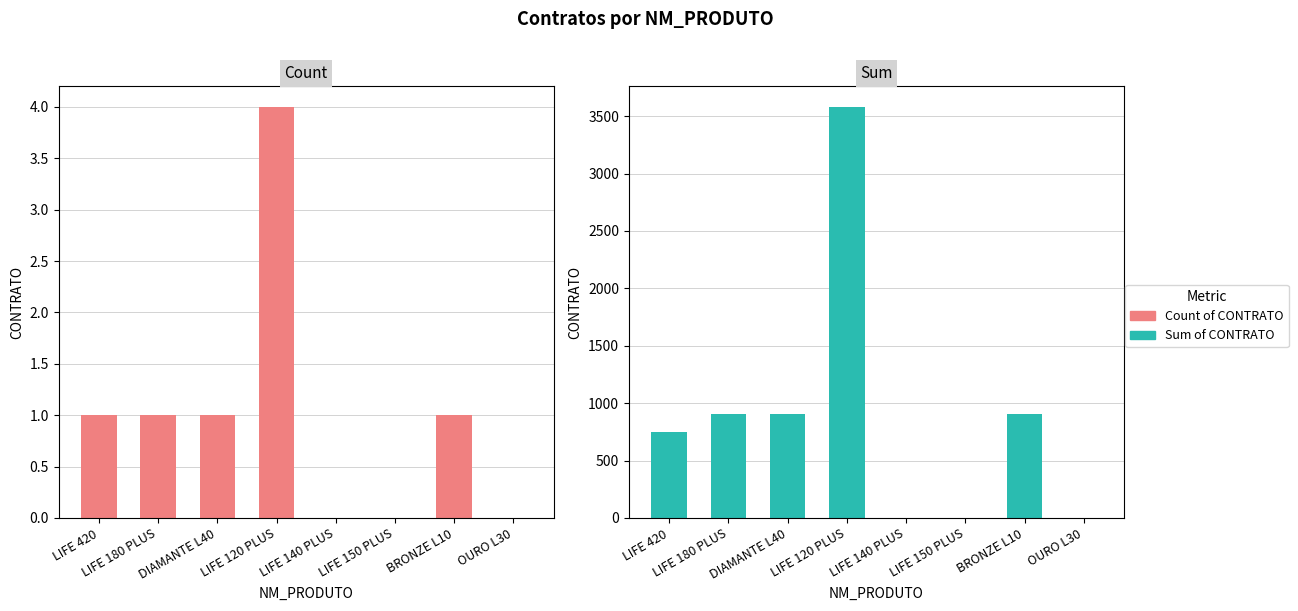

How many bars are there in each group?

2